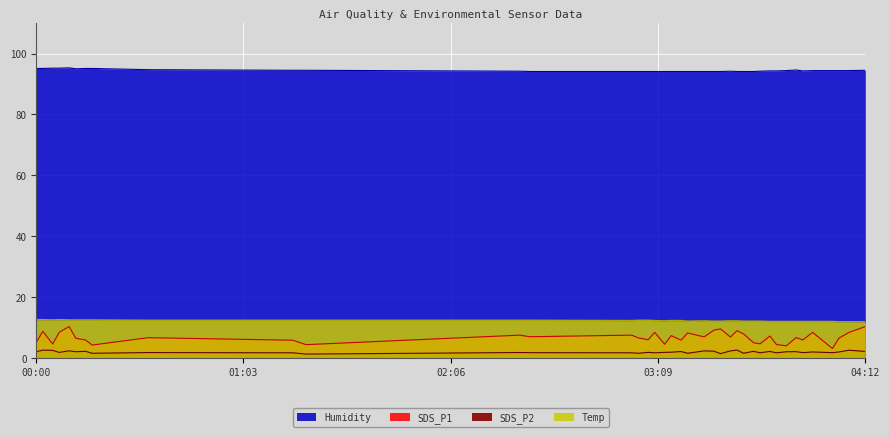

Rank the categories by Humidity value from lowest to highest.

2021/09/30 02:30, 2021/09/30 03:01, 2021/09/30 03:03, 2021/09/30 03:06, 2021/09/30 03:08, 2021/09/30 03:11, 2021/09/30 03:13, 2021/09/30 03:16, 2021/09/30 03:18, 2021/09/30 03:23, 2021/09/30 03:26, 2021/09/30 03:28, 2021/09/30 03:33, 2021/09/30 03:35, 2021/09/30 03:38, 2021/09/30 02:27, 2021/09/30 03:31, 2021/09/30 03:40, 2021/09/30 03:43, 2021/09/30 03:45, 2021/09/30 03:53, 2021/09/30 03:48, 2021/09/30 03:56, 2021/09/30 04:02, 2021/09/30 04:04, 2021/09/30 04:07, 2021/09/30 01:18, 2021/09/30 01:22, 2021/09/30 04:12, 2021/09/30 03:51, 2021/09/30 00:34, 2021/09/30 00:12, 2021/09/30 00:00, 2021/09/30 00:02, 2021/09/30 00:15, 2021/09/30 00:17, 2021/09/30 00:05, 2021/09/30 00:07, 2021/09/30 00:10